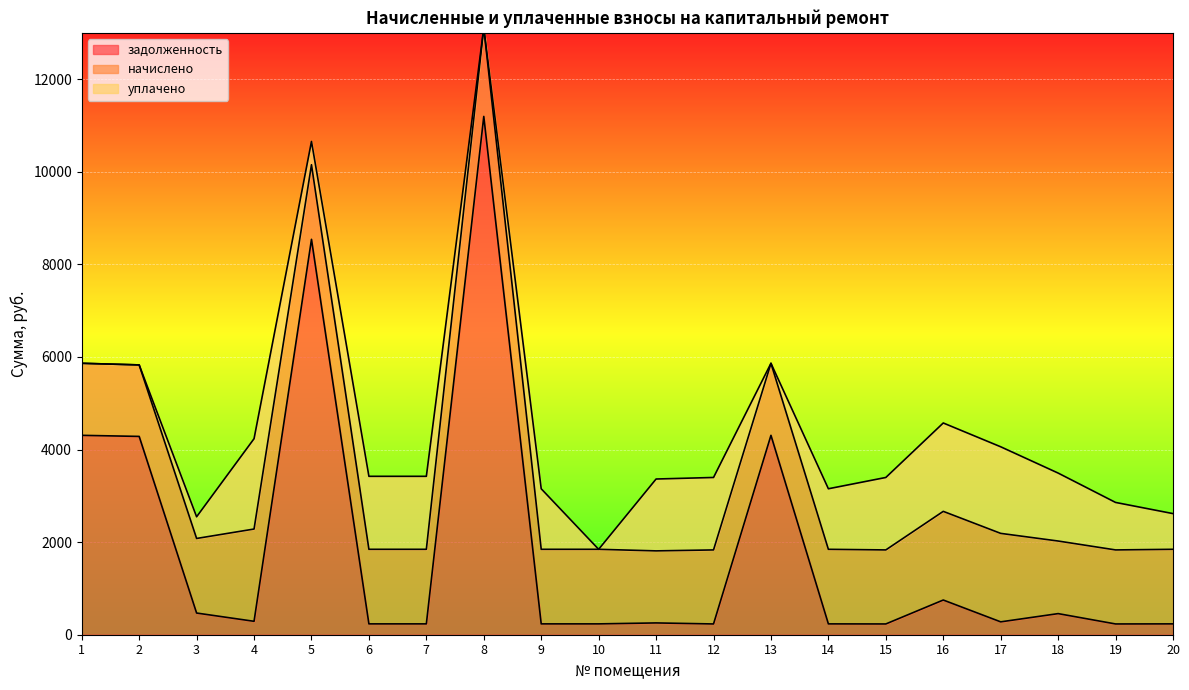

Where does the задолженность series first go above 277?

1